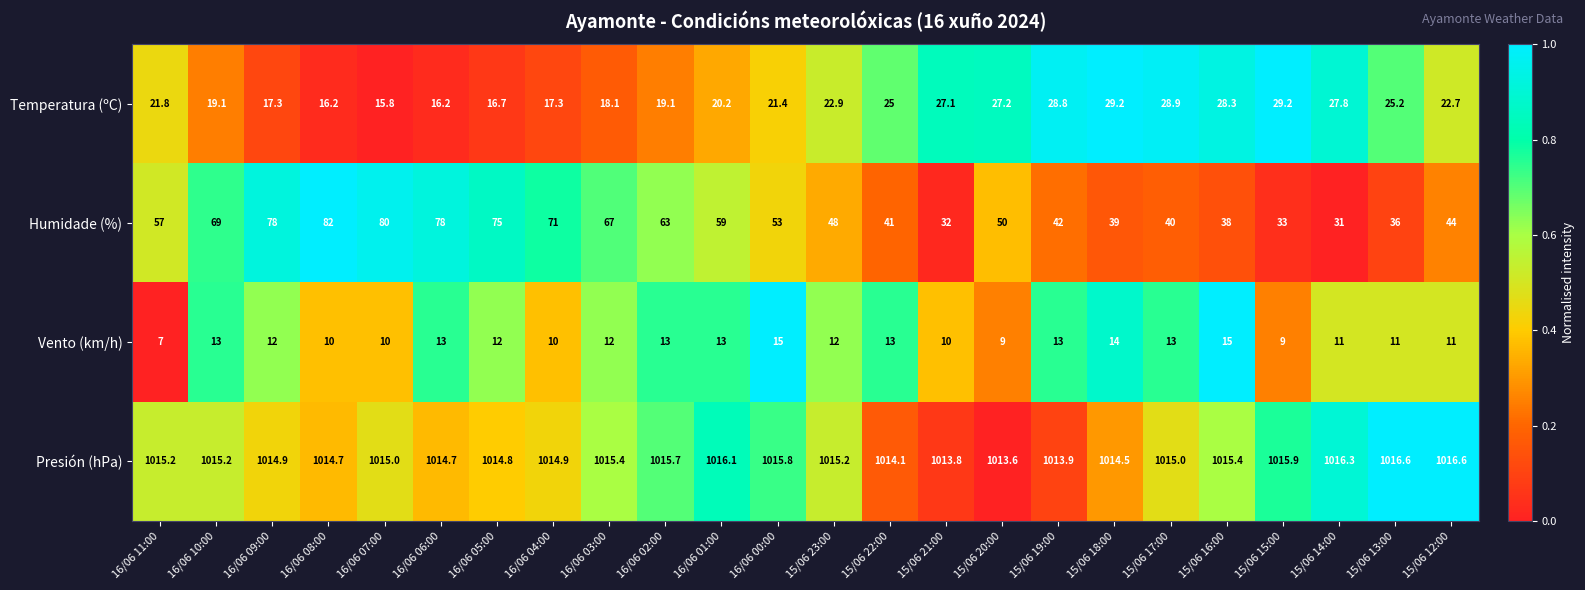

Which series has the largest range (max minus min)?

Humidade (%)